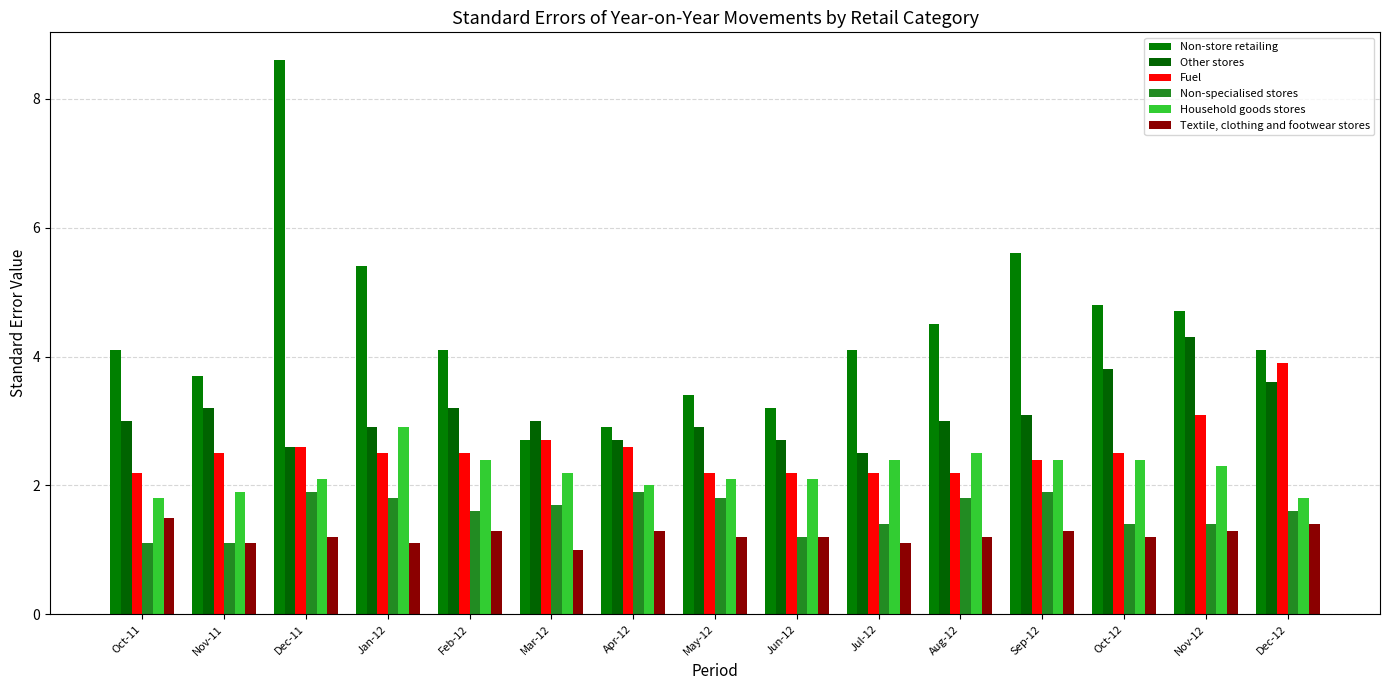

The Other stores series shows 4.4 at Mar-12. True or false?

False